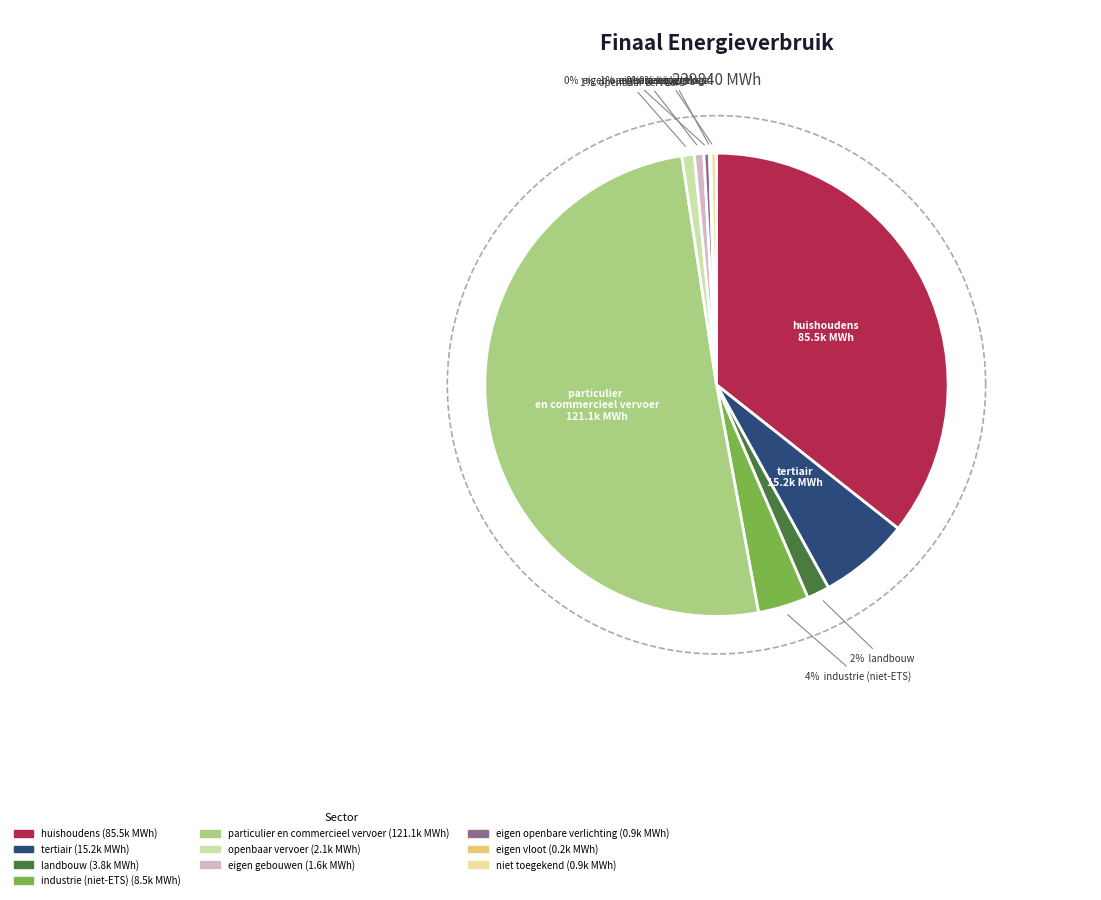

Between landbouw and tertiair, which is larger?

tertiair